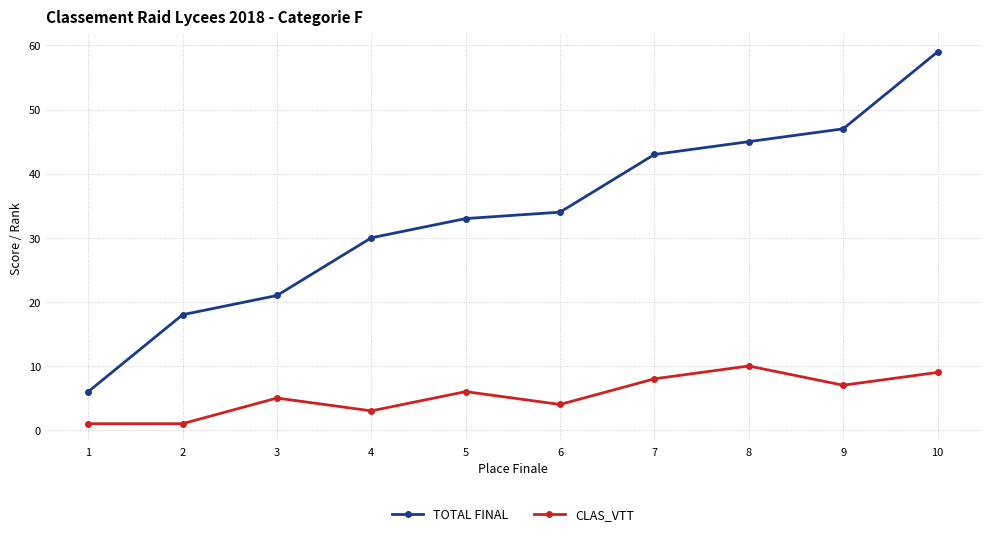

What is the greatest value displayed?

59